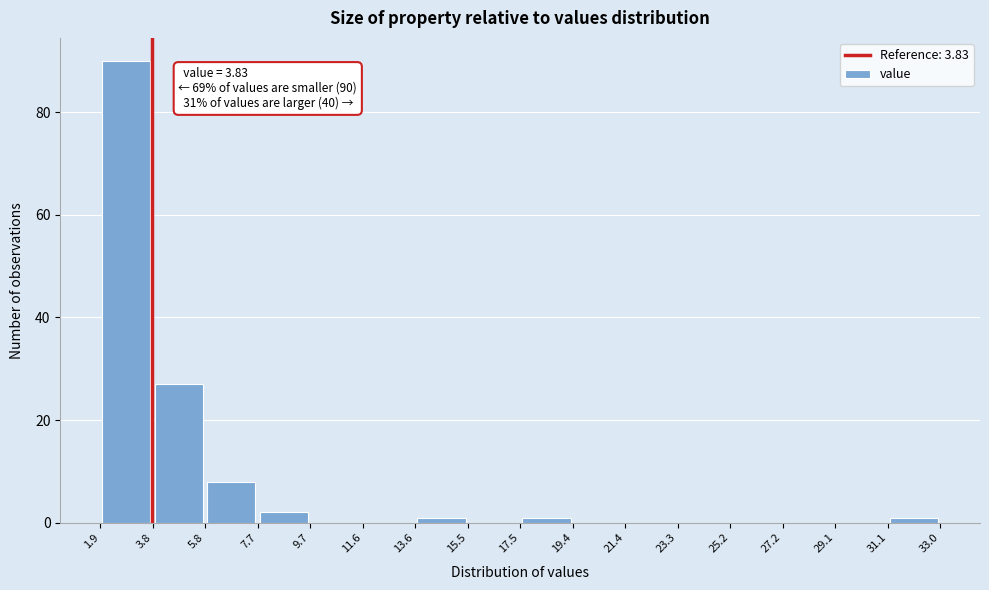

Over which range of the x-axis is the bar tallest?

1.9 to 3.8